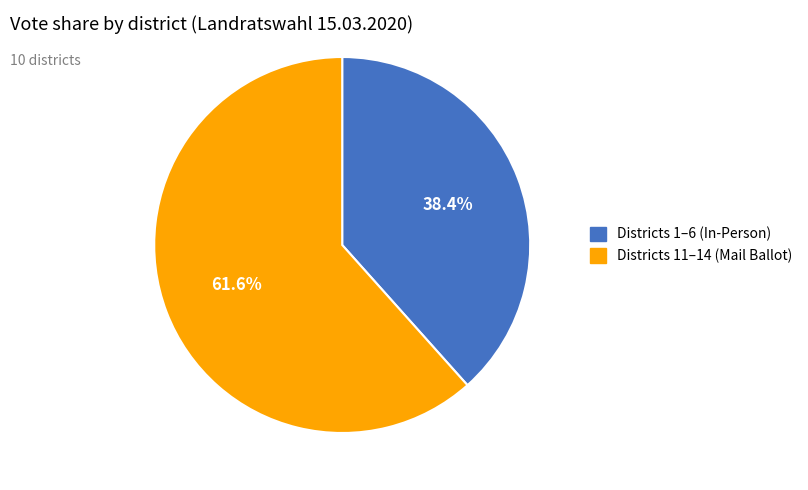

Is there a majority slice in this chart?

Yes